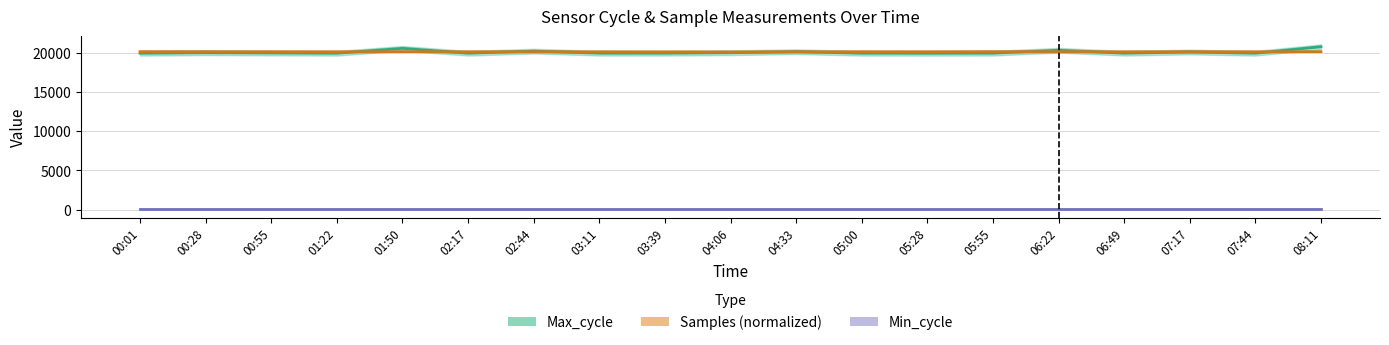

Does the chart have visible grid lines?

Yes